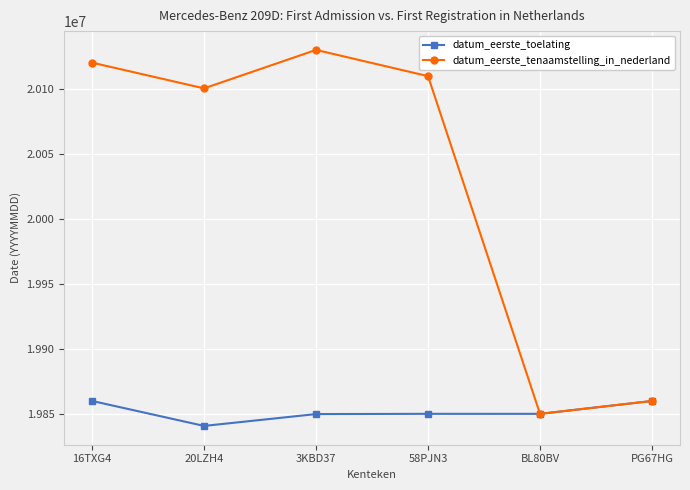

What is the difference between the datum_eerste_tenaamstelling_in_nederland values at 58PJN3 and 16TXG4?

10375